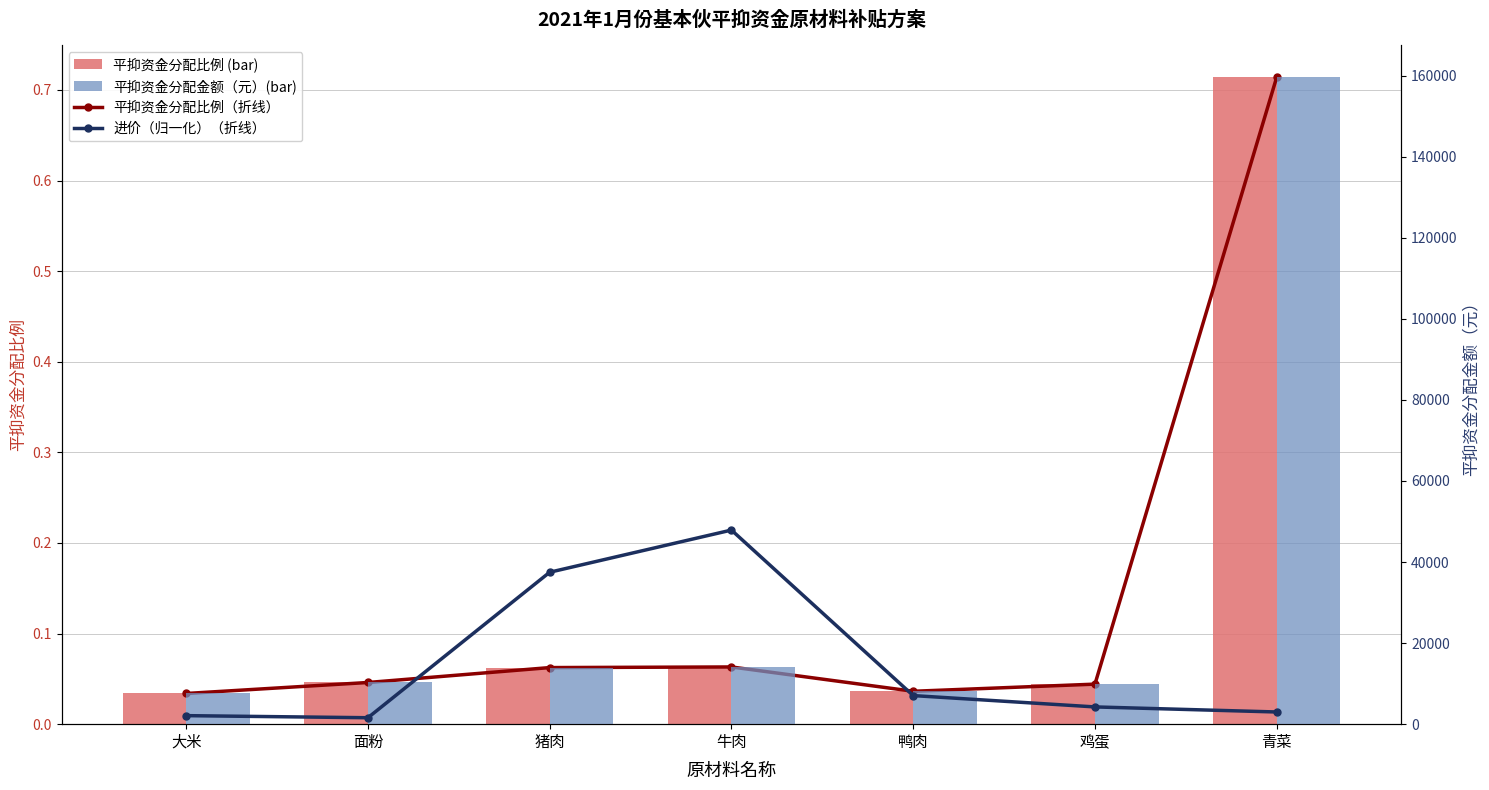

What are all the series names shown in the legend?

平抑资金分配比例（折线）, 平抑资金分配比例, 进价（归一化）, 平抑资金分配金额（元）